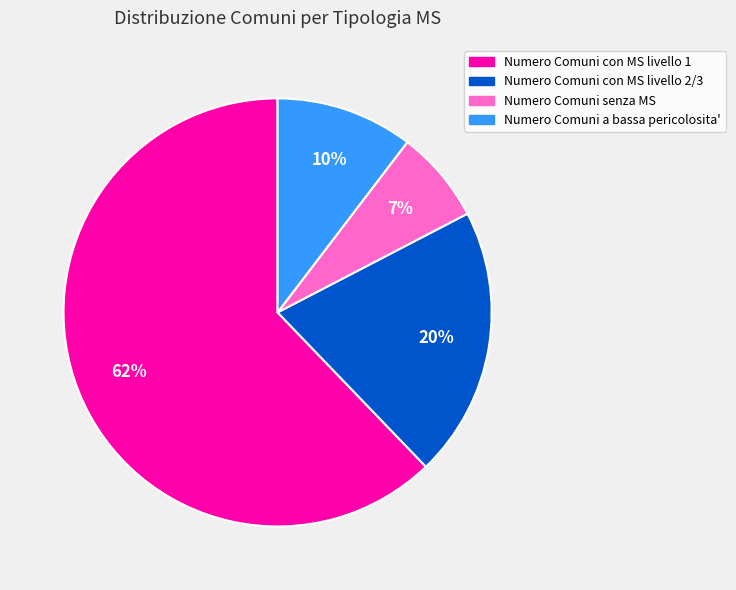

To the nearest percent, what is the average slice percentage?

25%